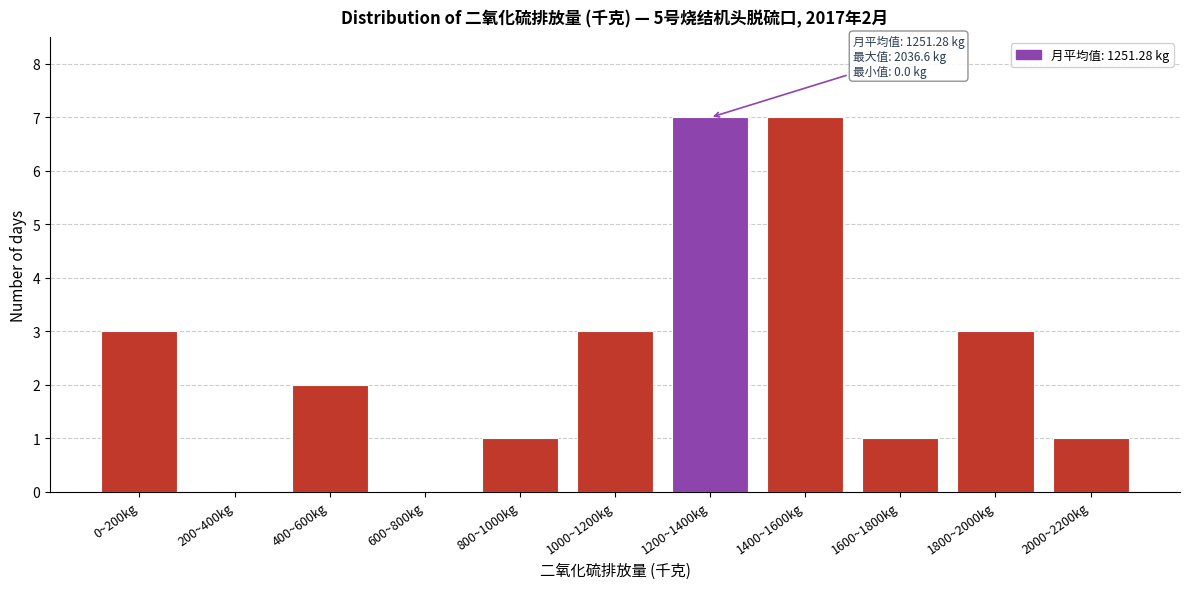

Reading left to right, what are all the values shown in this chart?

0~200kg=3	200~400kg=0	400~600kg=2	600~800kg=0	800~1000kg=1	1000~1200kg=3	1200~1400kg=7	1400~1600kg=7	1600~1800kg=1	1800~2000kg=3	2000~2200kg=1